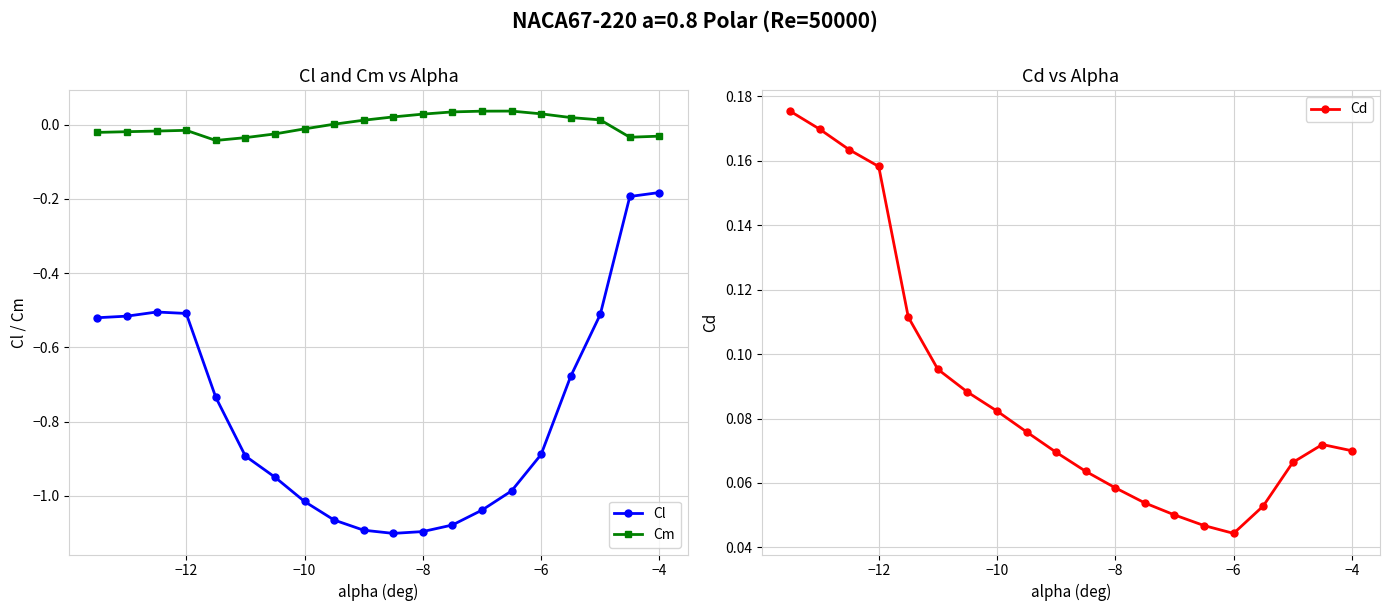

What is the difference between the maximum and minimum values in the Cm series?

0.1